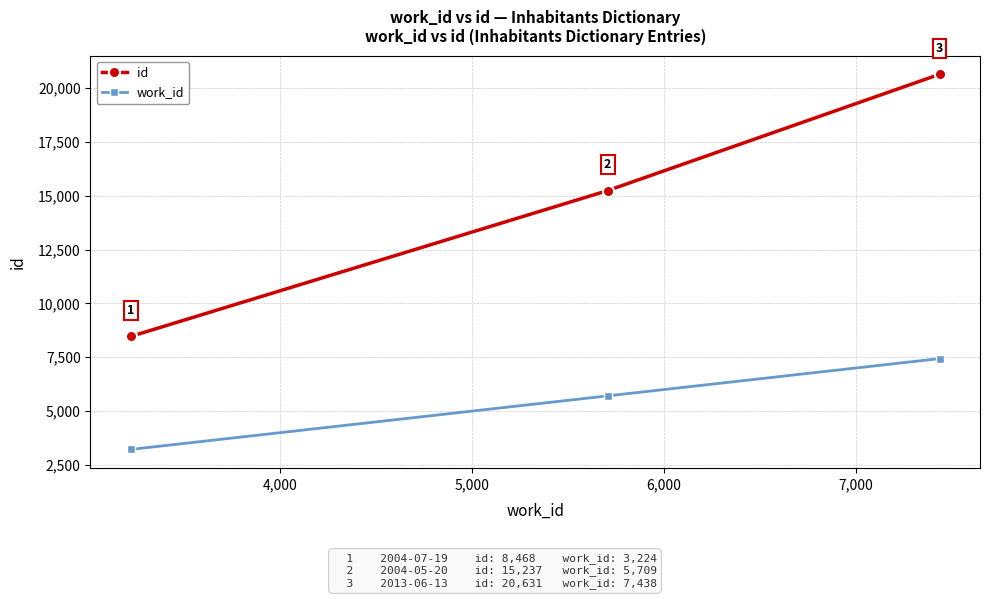

How many id values are between 8468 and 20631?

3